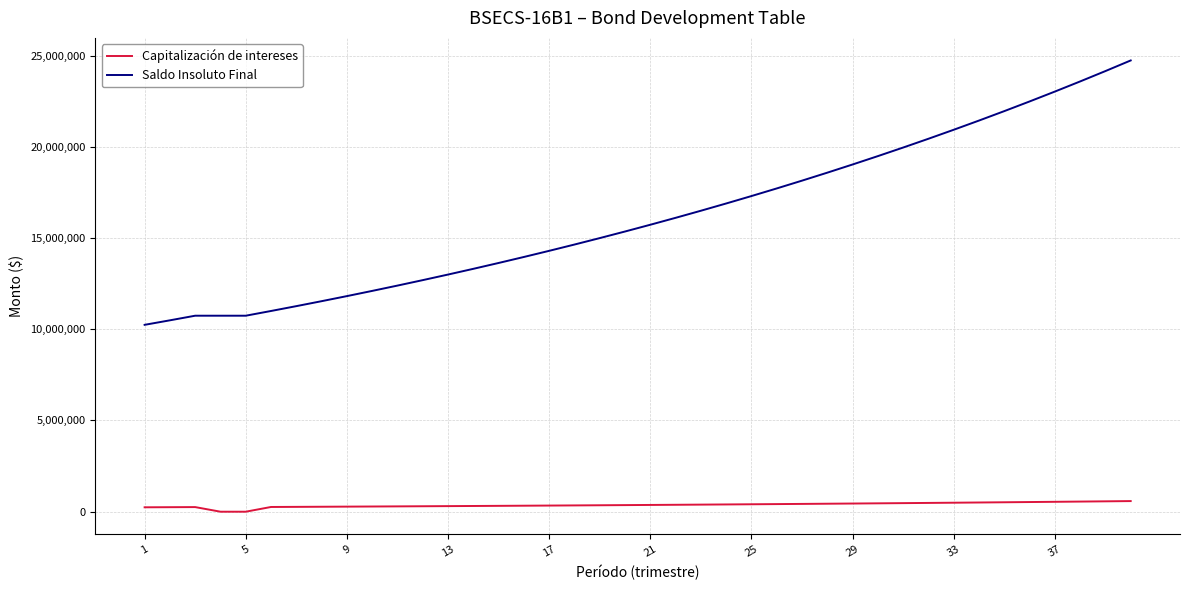

What is the difference between the maximum and minimum values in the Saldo Insoluto Final series?

14488451